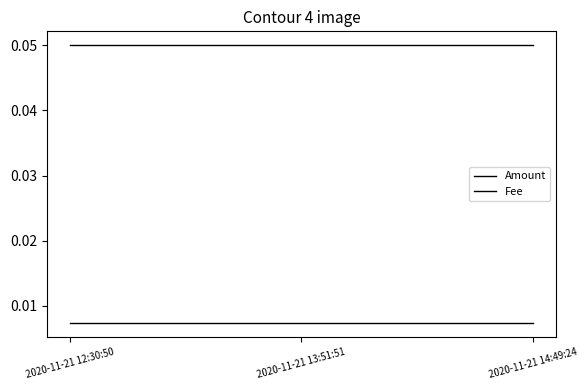

How many distinct data groups are displayed?

2